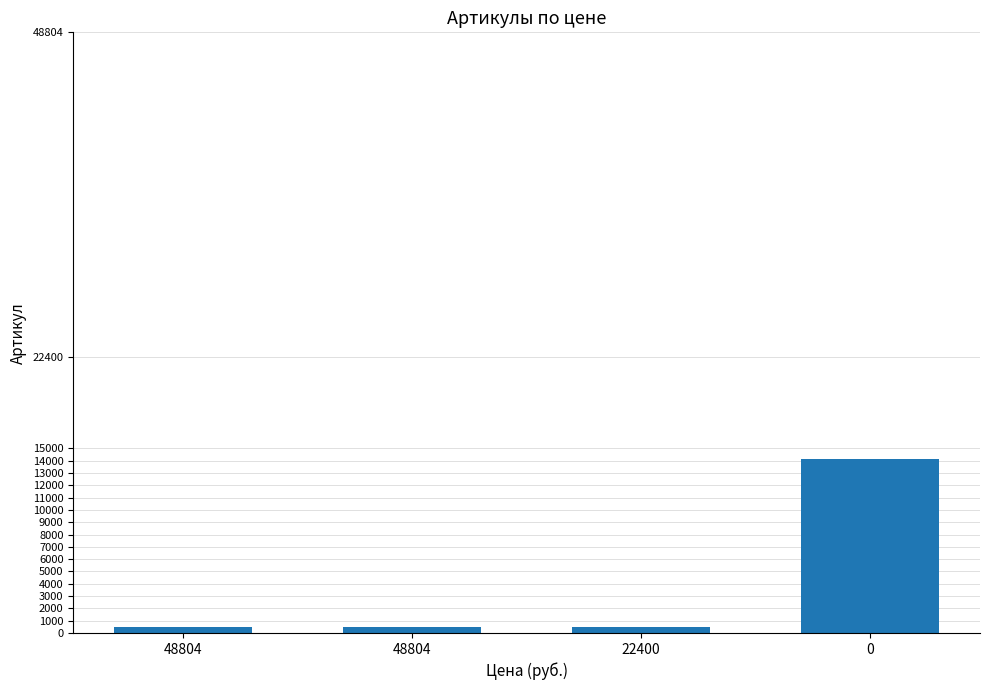

What is the difference between the maximum and second lowest values?

13678